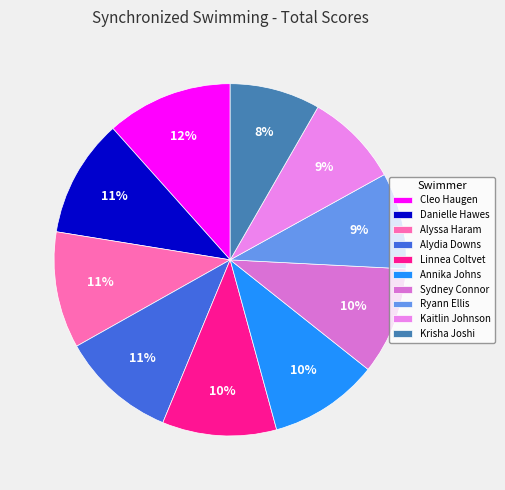

Which slice is the smallest?

Krisha Joshi